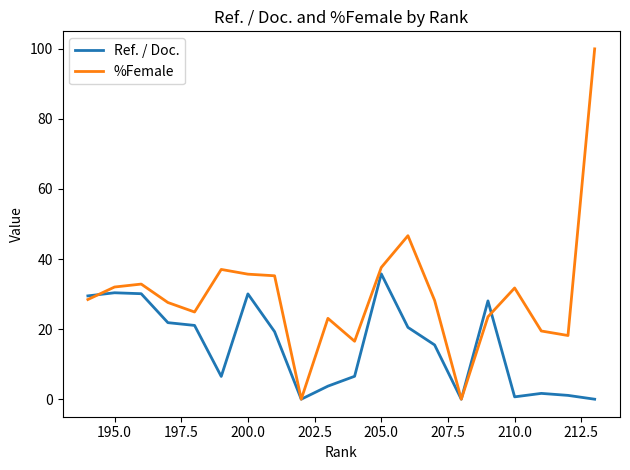

What is the highest value of the %Female series?

100.0